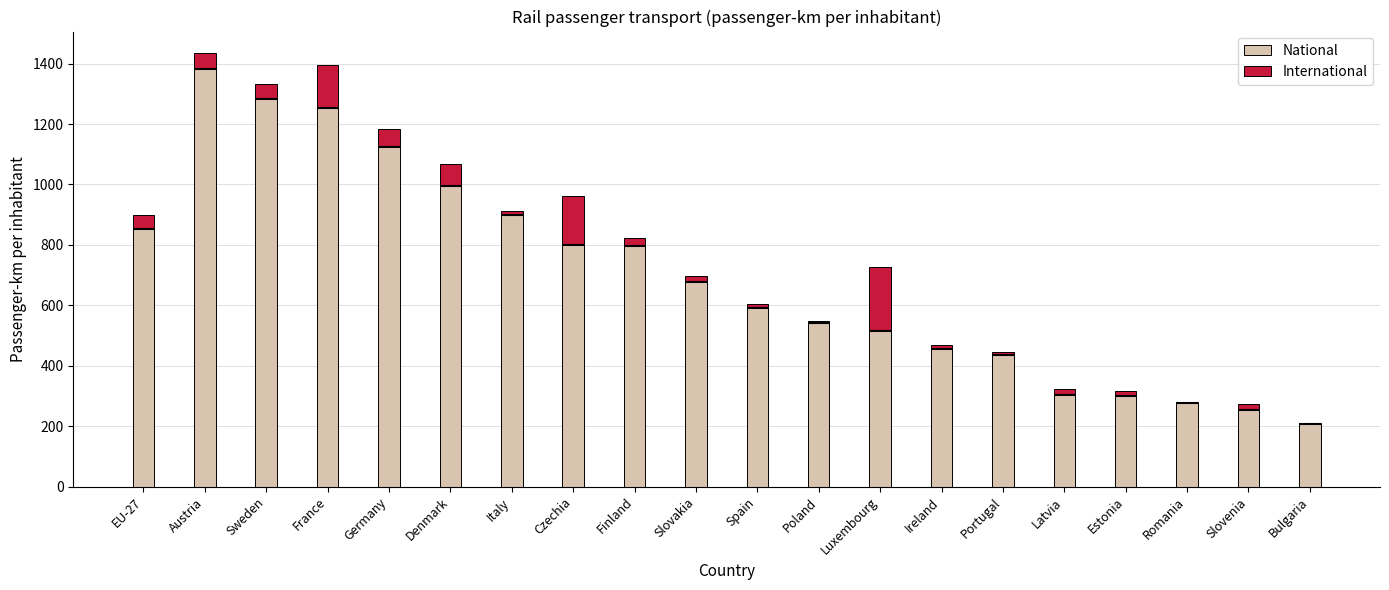

Between EU-27 and Portugal, which series saw the biggest shift?

National